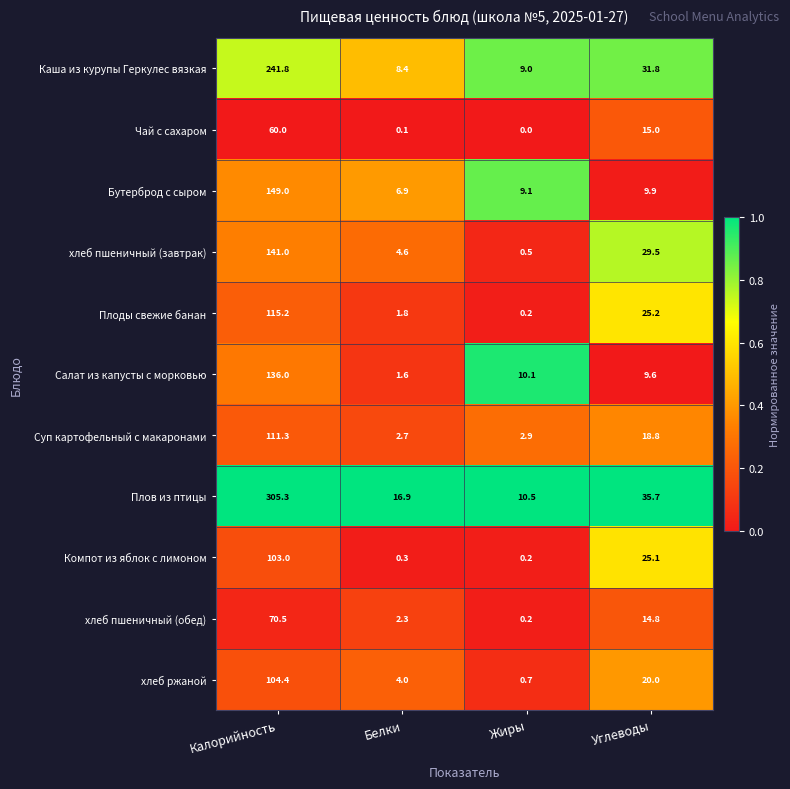

At Белки, list the series in order from smallest to largest.

Чай с сахаром, Компот из яблок с лимоном, Салат из капусты с морковью, Плоды свежие банан, хлеб пшеничный (обед), Суп картофельный с макаронами, хлеб ржаной, хлеб пшеничный (завтрак), Бутерброд с сыром, Каша из курупы Геркулес вязкая, Плов из птицы